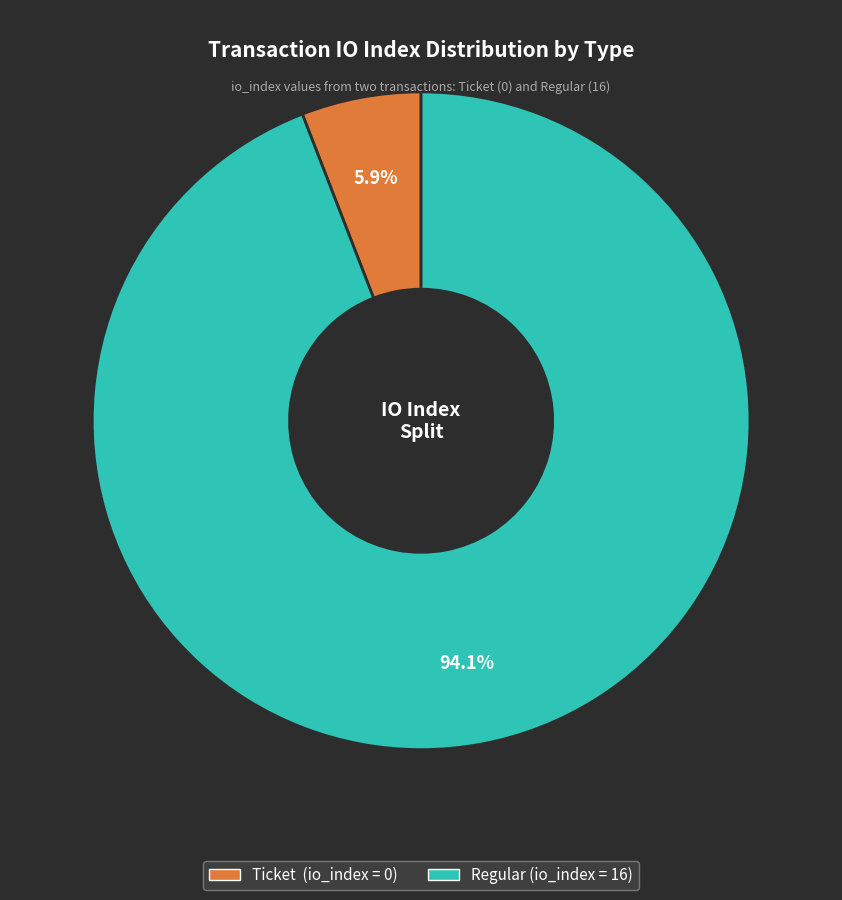

Is there any slice that represents more than half of the pie?

Yes